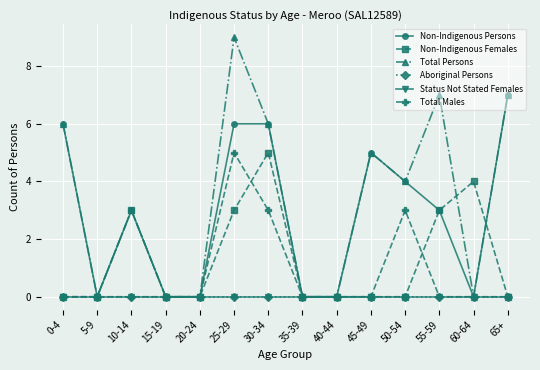

What is the label of the 12th point from the right?

10-14